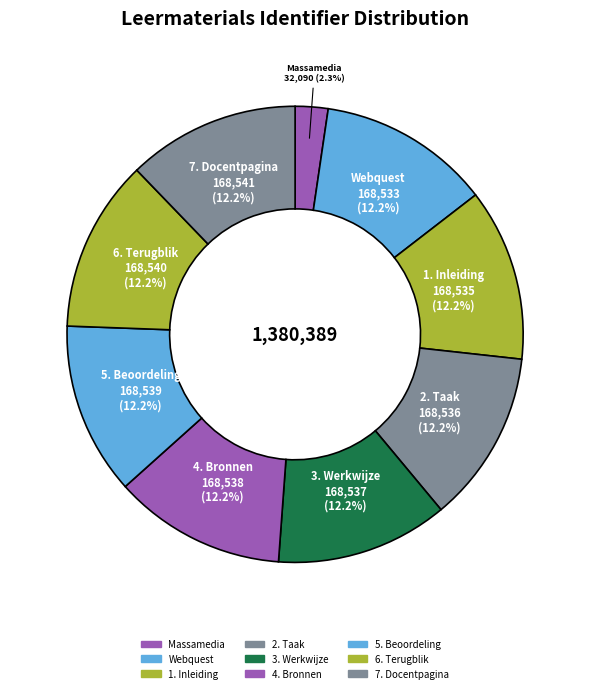

Approximately how many times larger is the value at 3. Werkwijze compared to 6. Terugblik?

1.0